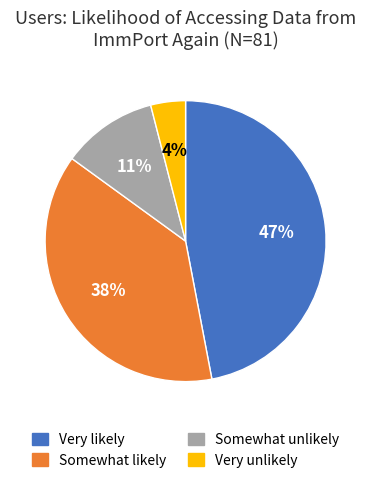

Does any single category account for the majority?

No